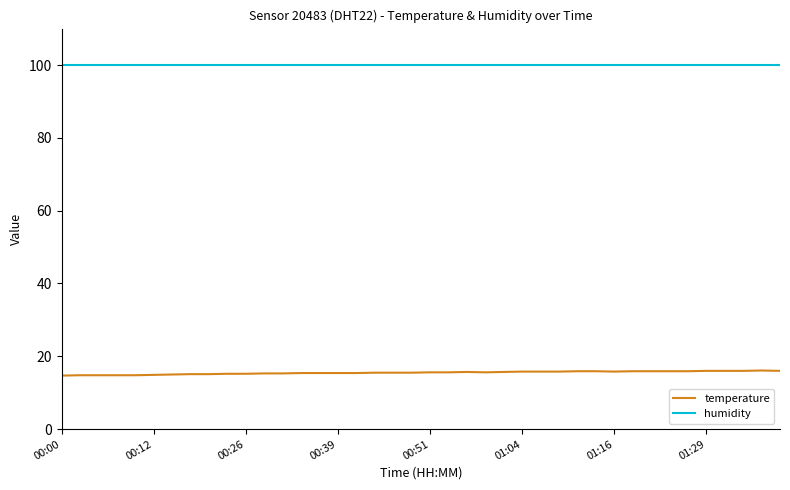

True or false: temperature and humidity cross at least once.

False